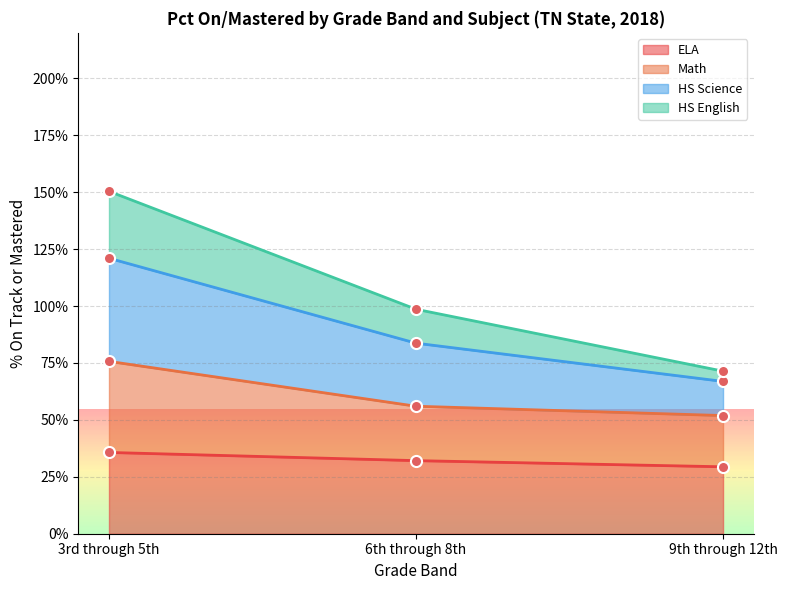

What are all the series names shown in the legend?

ELA, Math, HS Science, HS English